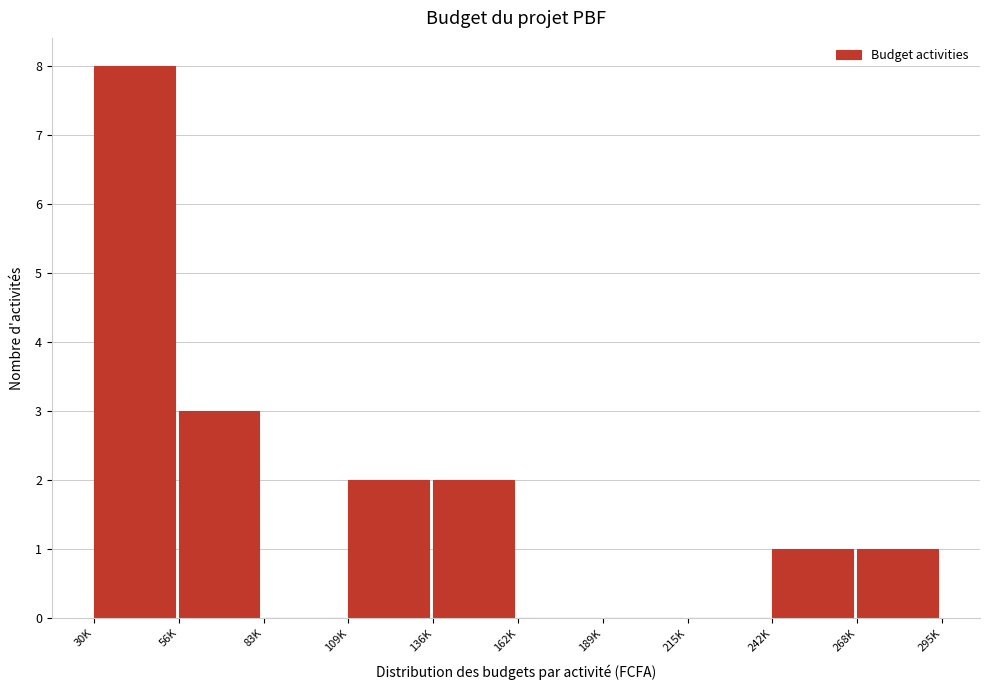

Reading left to right, what are all the values shown in this chart?

30K=8	56K=3	83K=0	109K=2	136K=2	162K=0	189K=0	215K=0	242K=1	268K=1